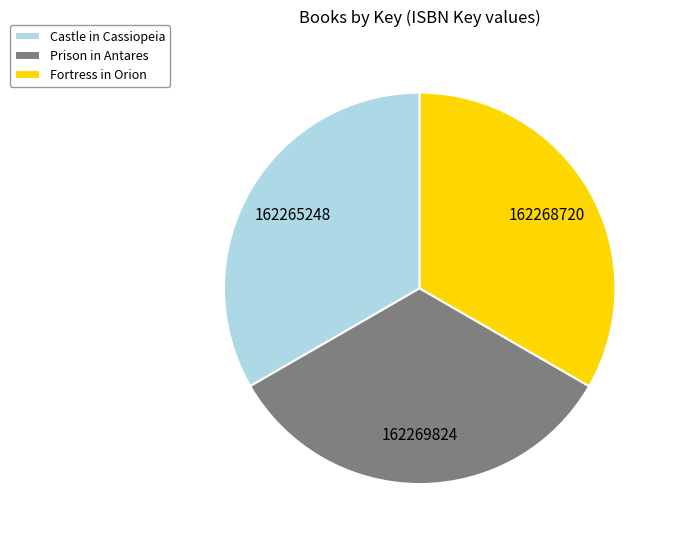

Is the sum of Prison in Antares and Castle in Cassiopeia greater than half?

Yes